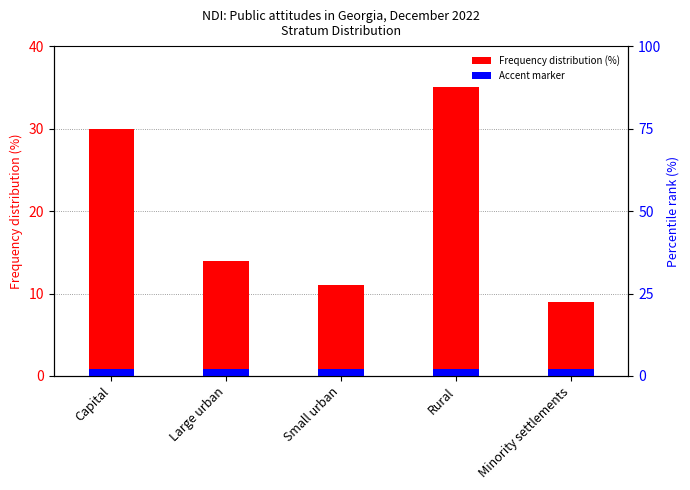

Where is Accent marker nearest to the value 0?

Capital